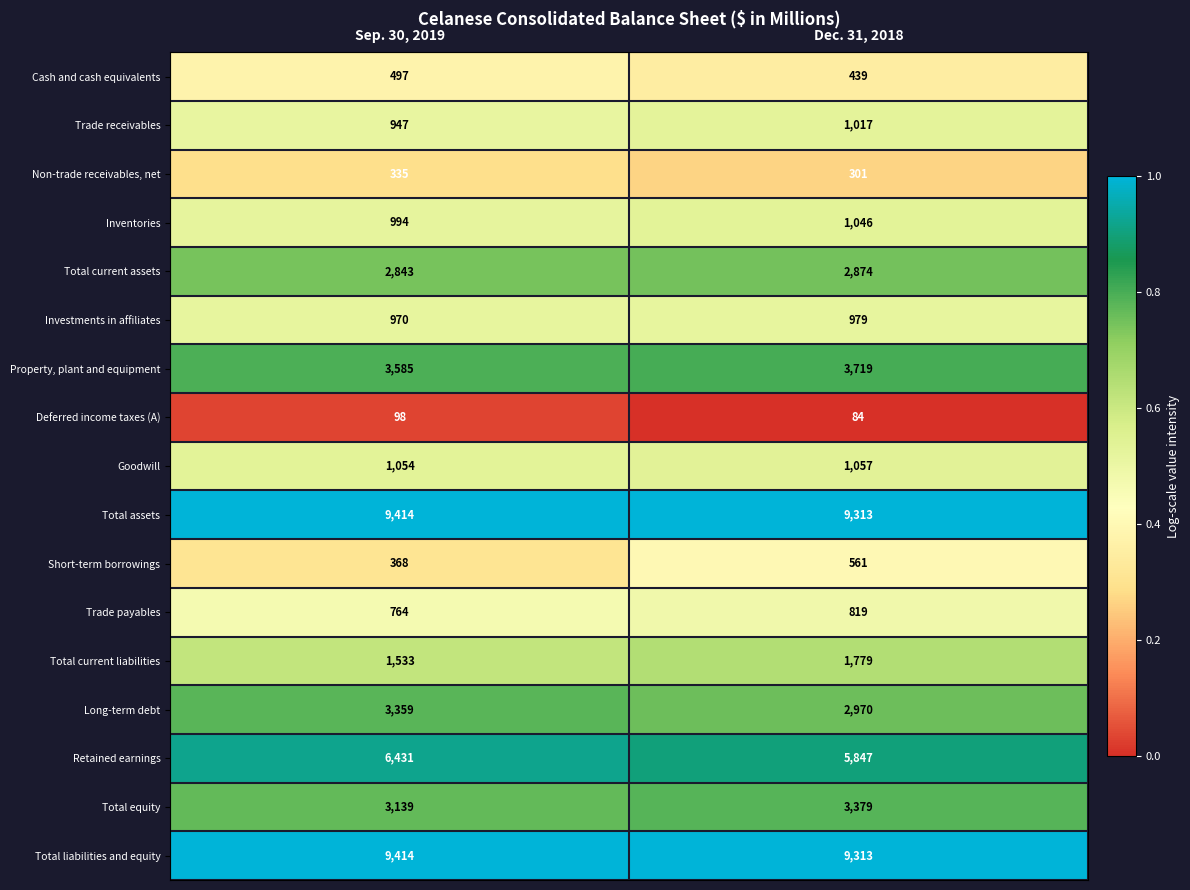

Read the Short-term borrowings value at Dec. 31, 2018.

561